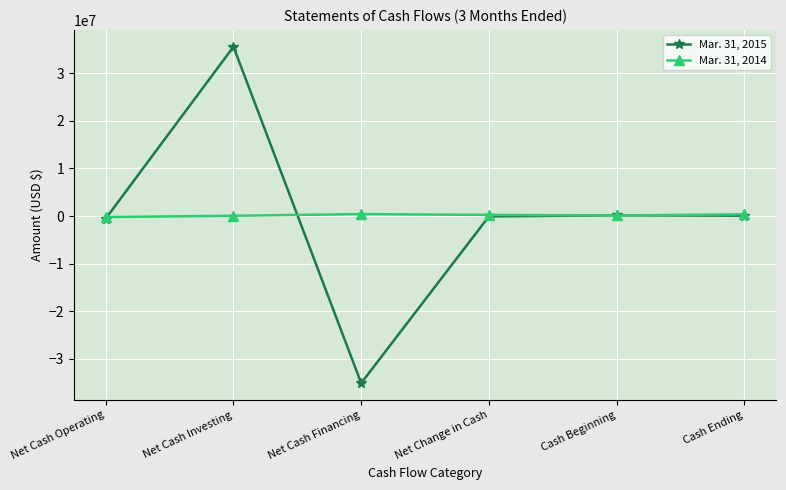

What is the minimum value shown in the chart?

-35133850